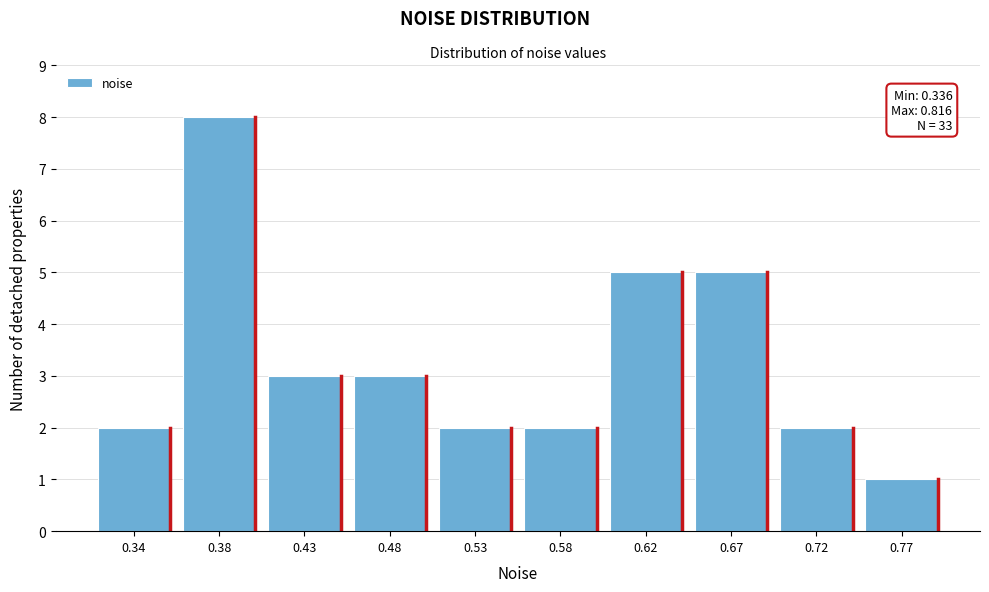

Reading right to left, what are all the values shown in this chart?

1	2	5	5	2	2	3	3	8	2